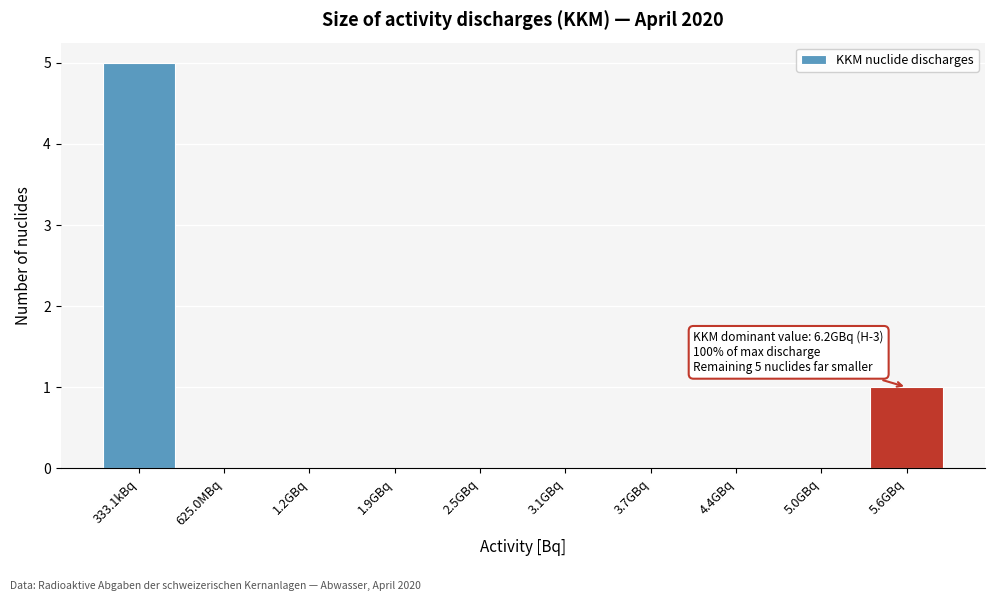

Reading left to right, list all the values displayed in this chart.

333.1kBq=5	625.0MBq=0	1.2GBq=0	1.9GBq=0	2.5GBq=0	3.1GBq=0	3.7GBq=0	4.4GBq=0	5.0GBq=0	5.6GBq=1